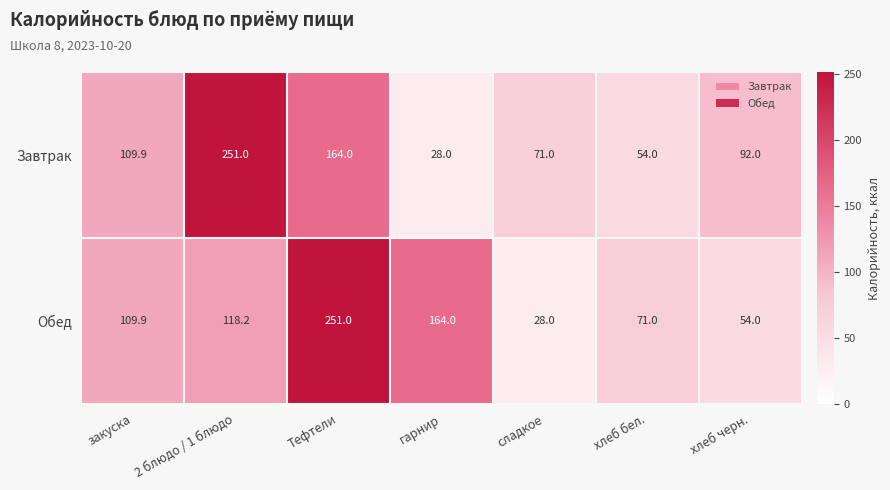

What is the difference between the highest and lowest values at хлеб черн.?

38.0